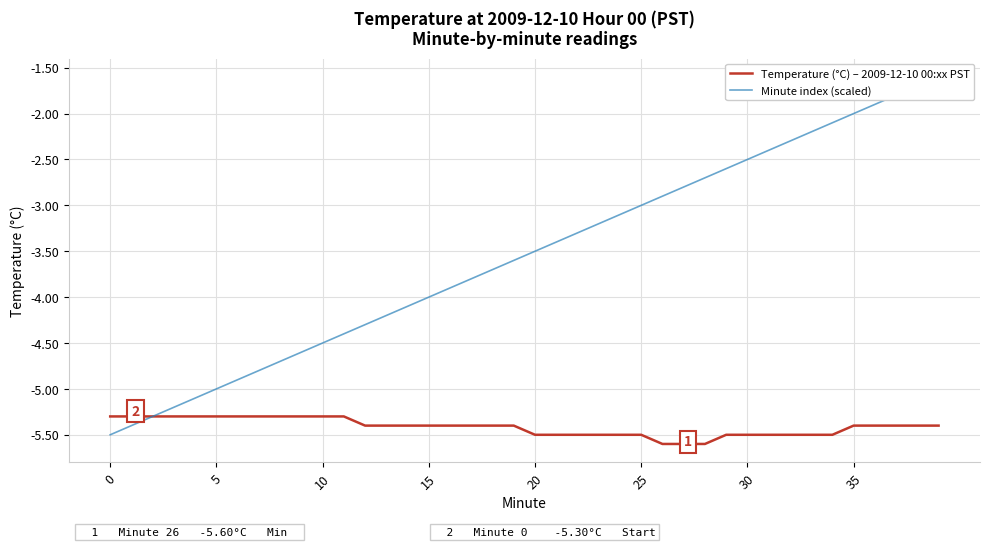

What is the value of the Temperature (°C) – 2009-12-10 00:xx PST point at the 2nd from the left?

-5.3